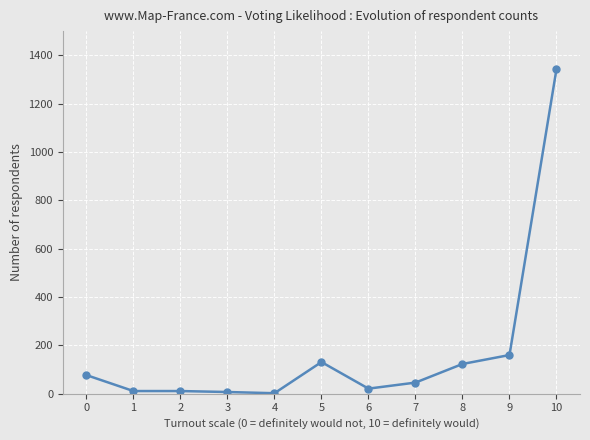

What is the difference between the maximum and minimum values?

1341